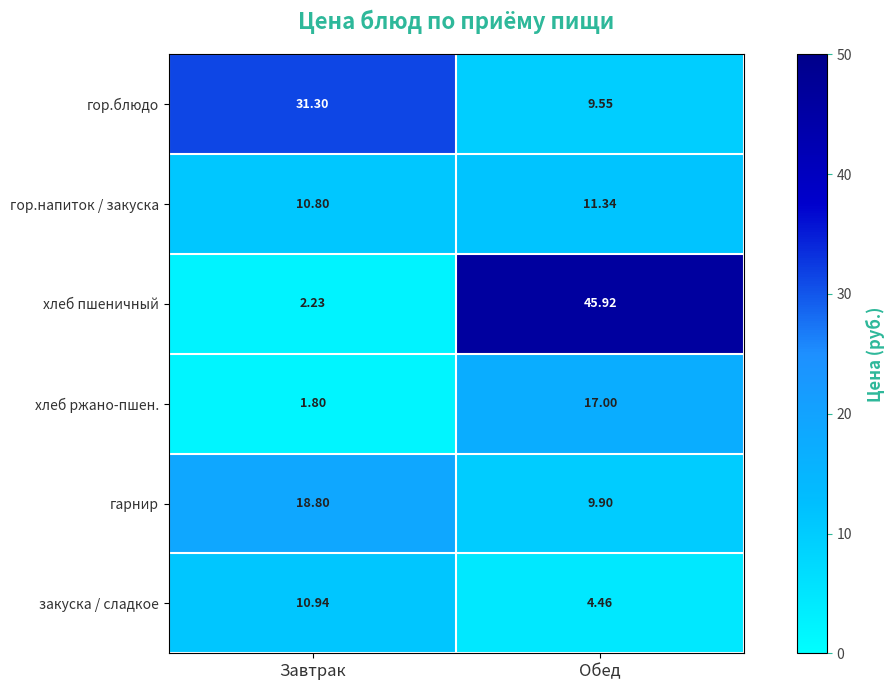

Rank the categories by гарнир value from lowest to highest.

Обед, Завтрак